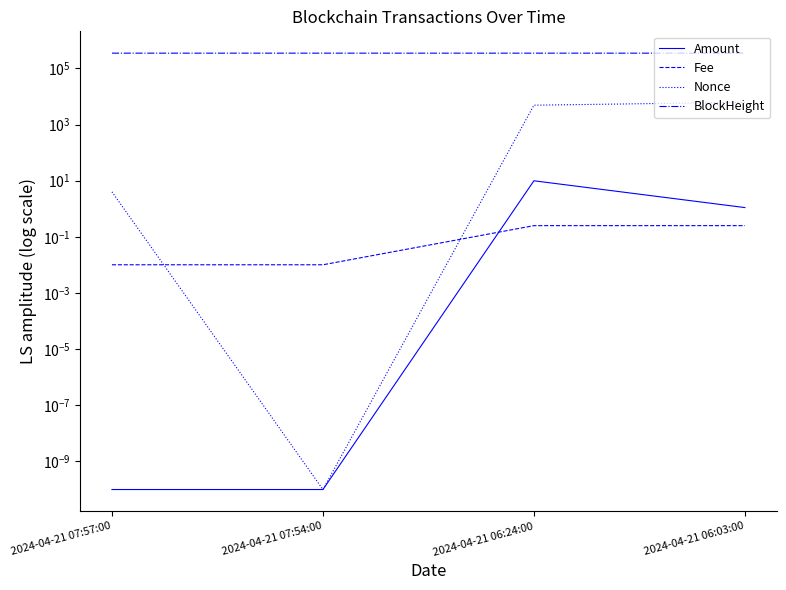

Which series changed the most between 2024-04-21 07:57:00 and 2024-04-21 07:54:00?

Nonce